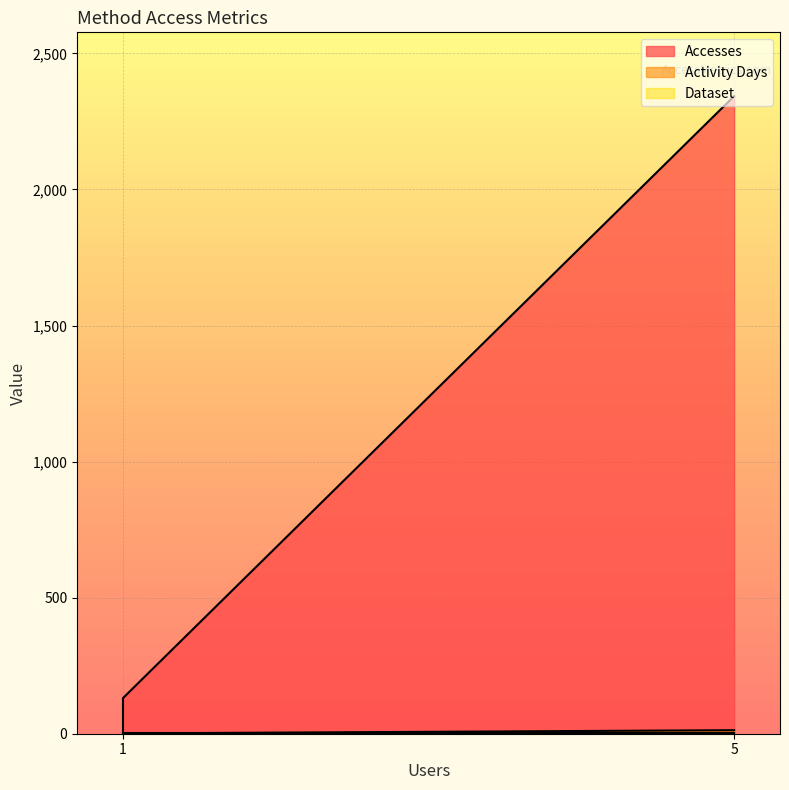

Which series has the widest spread of values?

Accesses